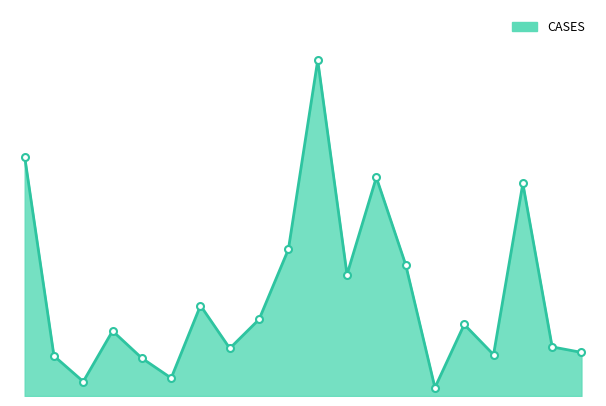

At which label does the data first exceed 4069?

Alamance